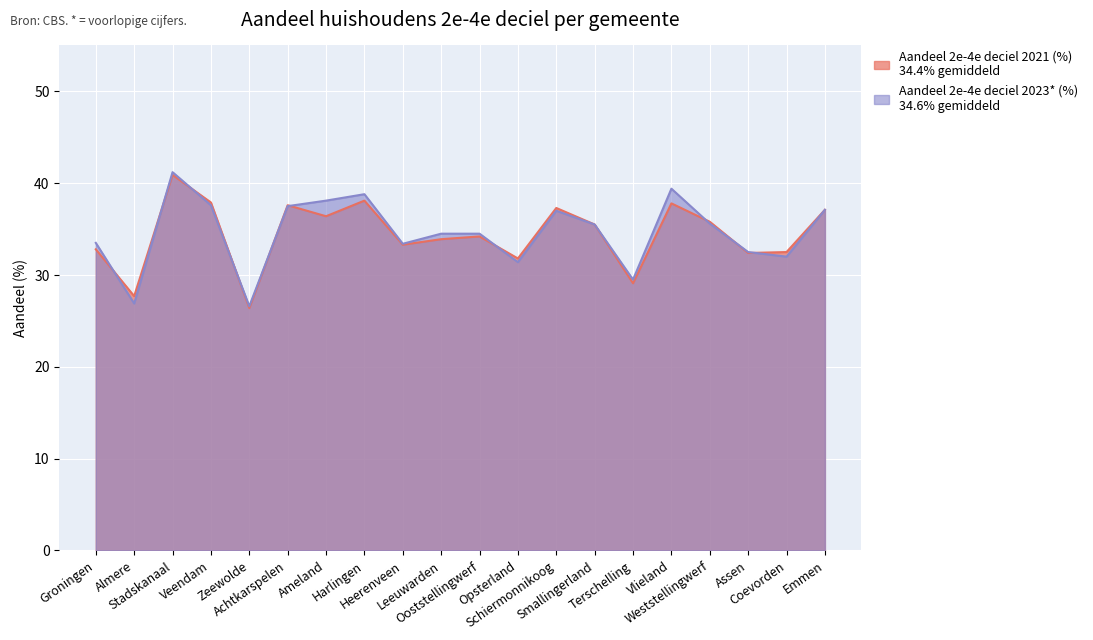

At Opsterland, list the series in order from smallest to largest.

Aandeel 2e-4e deciel 2023* (%), Aandeel 2e-4e deciel 2021 (%)